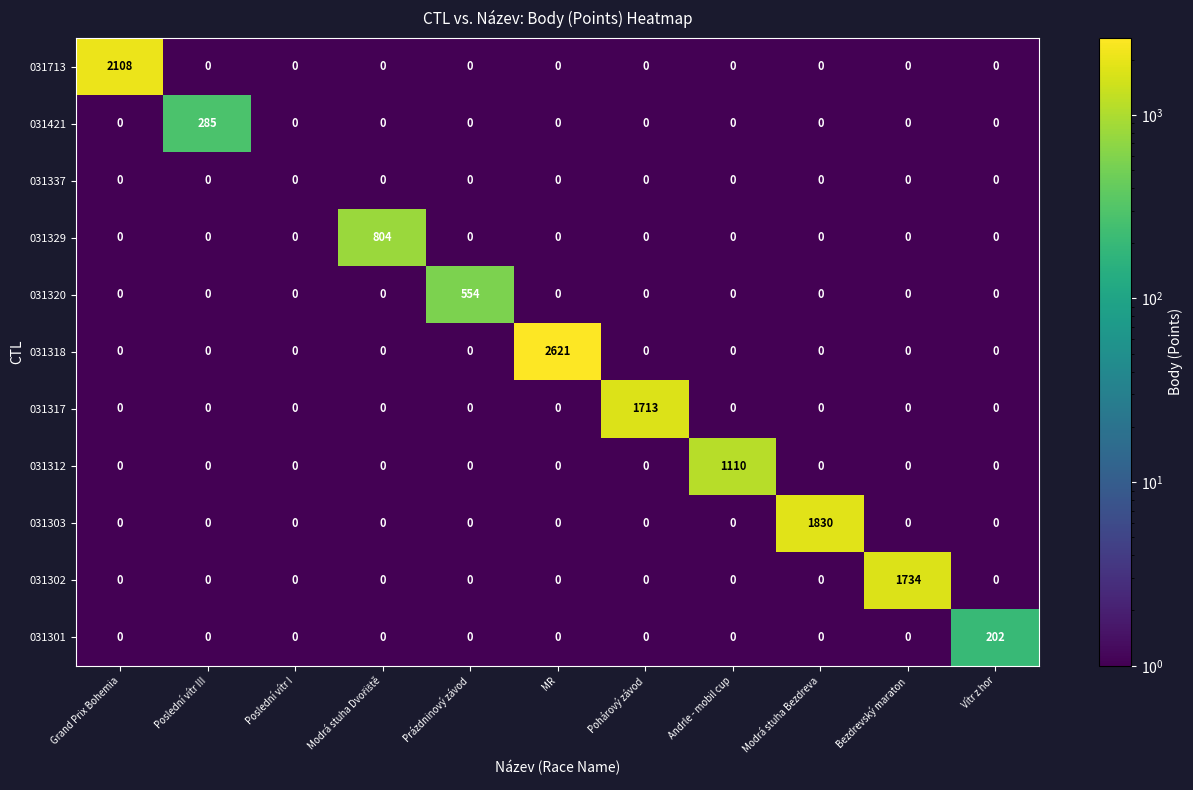

What is the maximum value for 031312?

1110